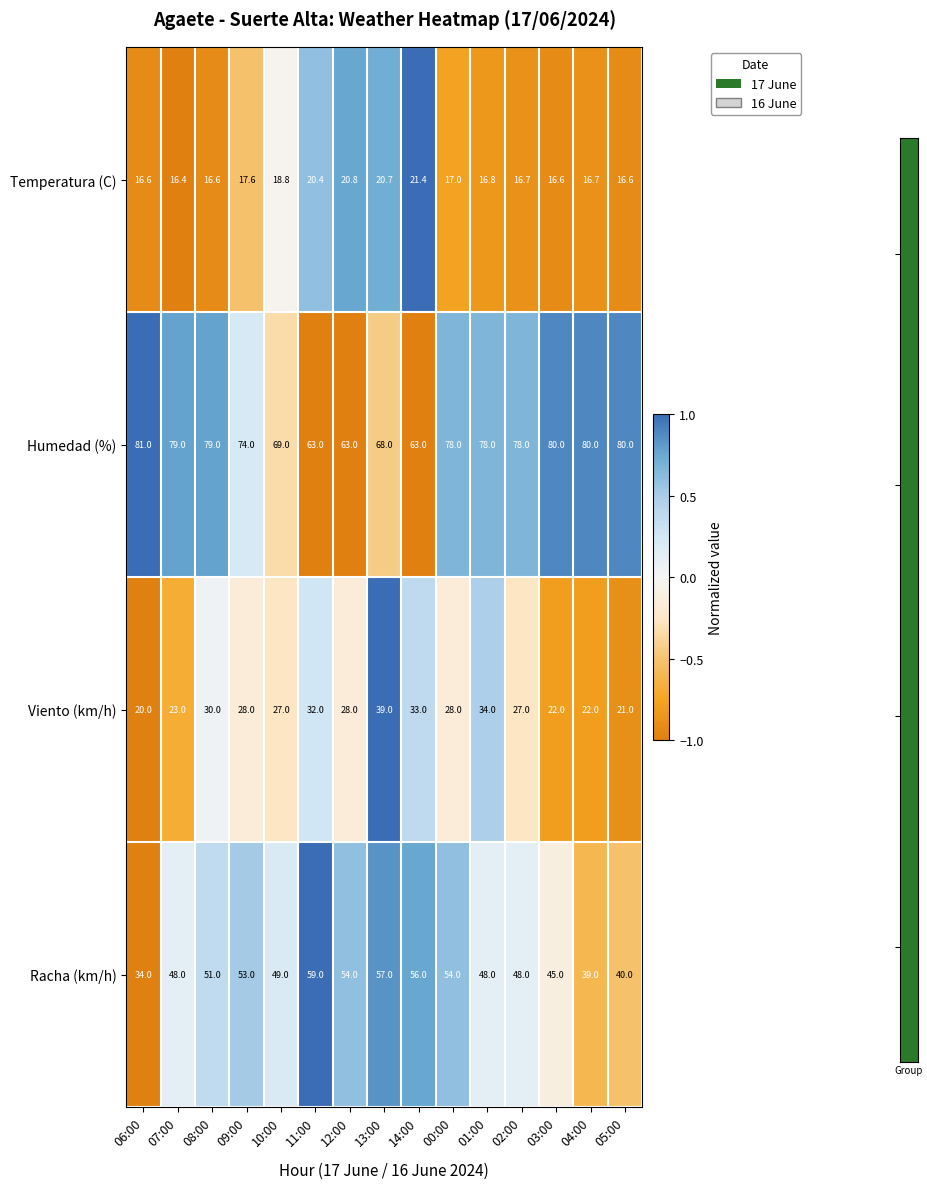

What is the difference between the maximum and minimum values in the Temperatura (C) series?

5.0